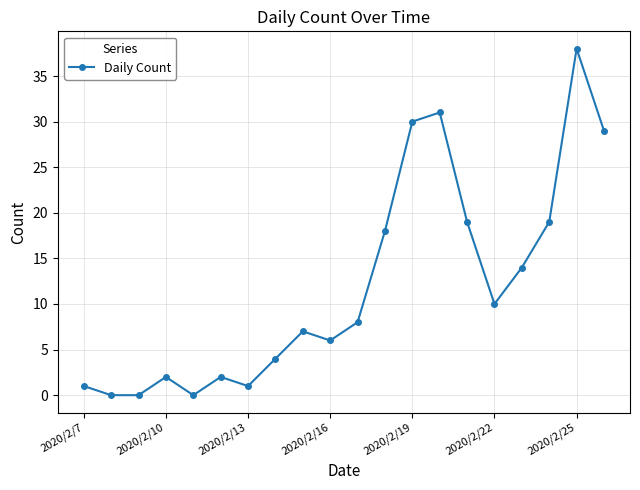

What is the average value?

12